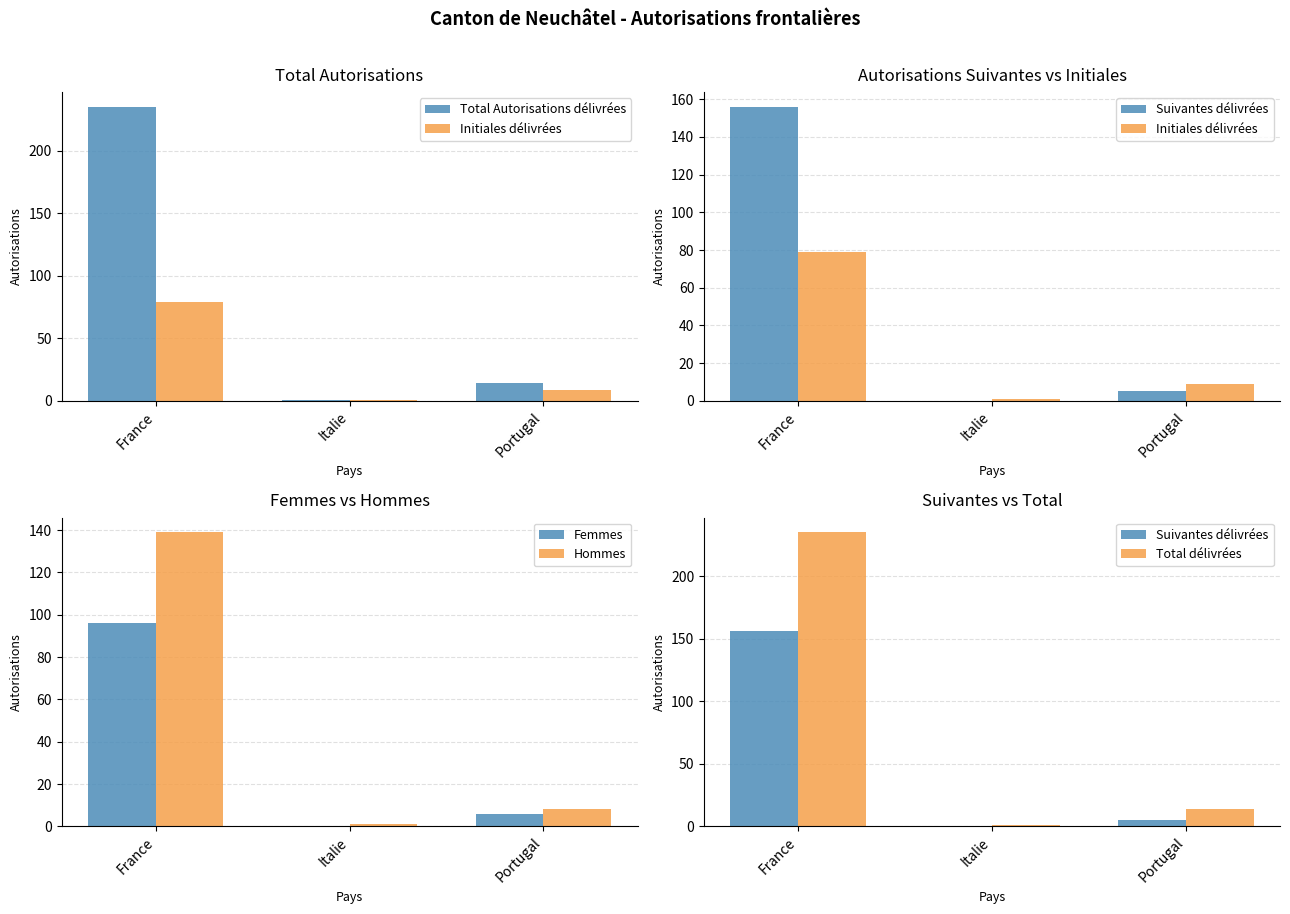

Is it true that Femmes equals 129 at France?

False